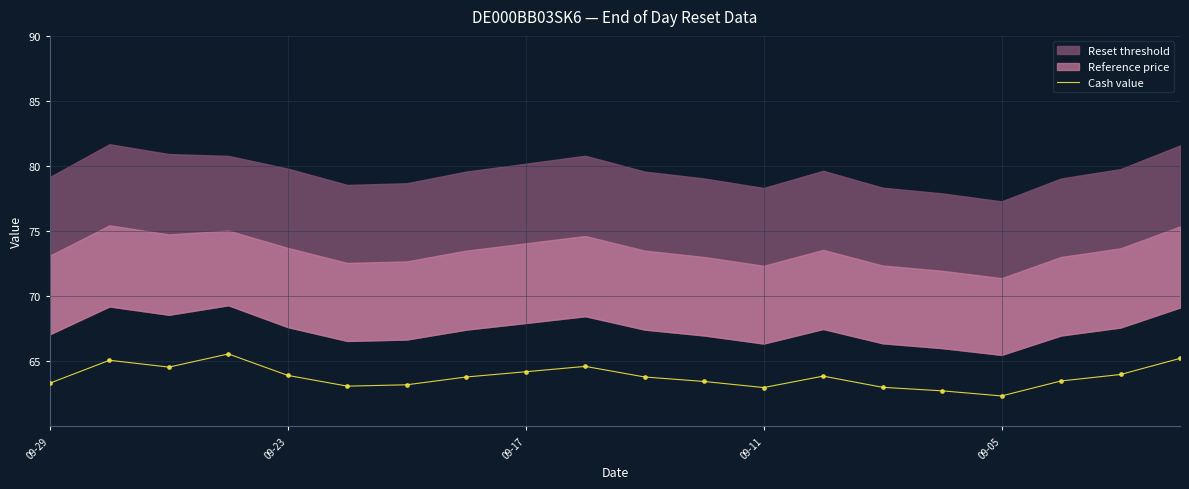

What is the highest value of the Cash value series?

65.6